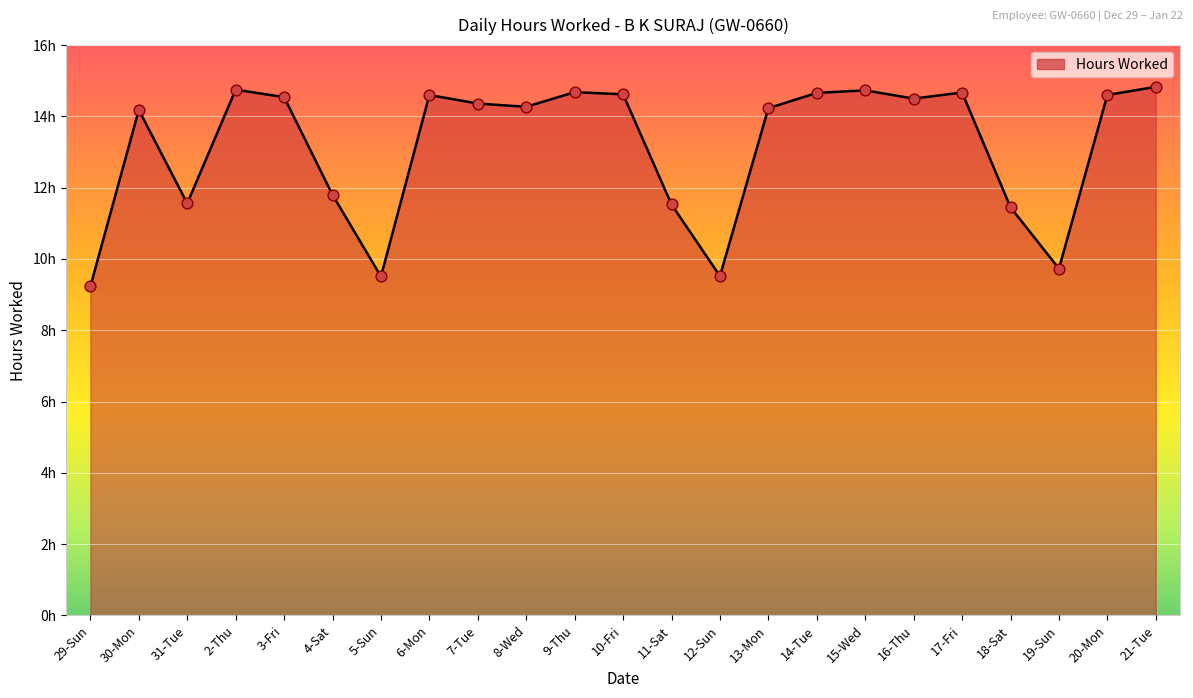

What is the ratio of the value at 20-Mon to the value at 13-Mon?

1.0